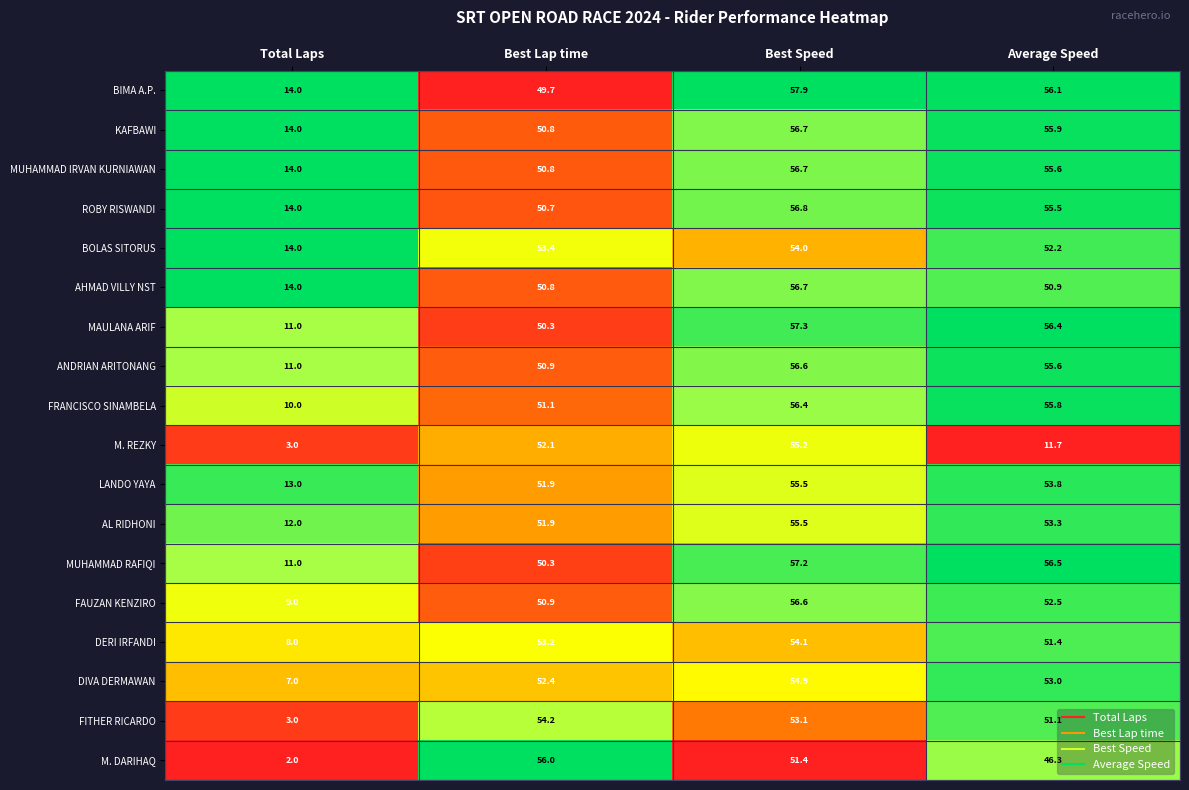

Which label corresponds to the largest value in the chart?

Best Speed